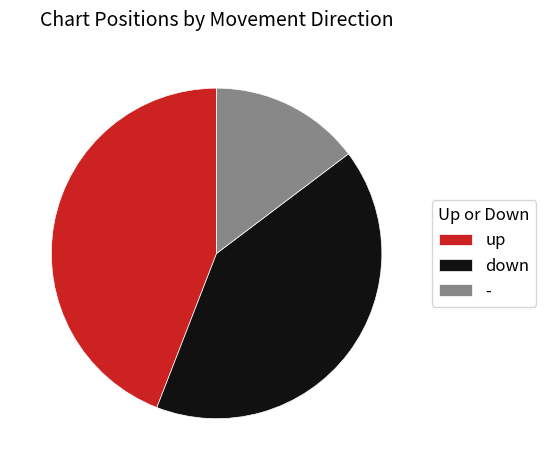

Which category has the biggest portion of the pie?

up